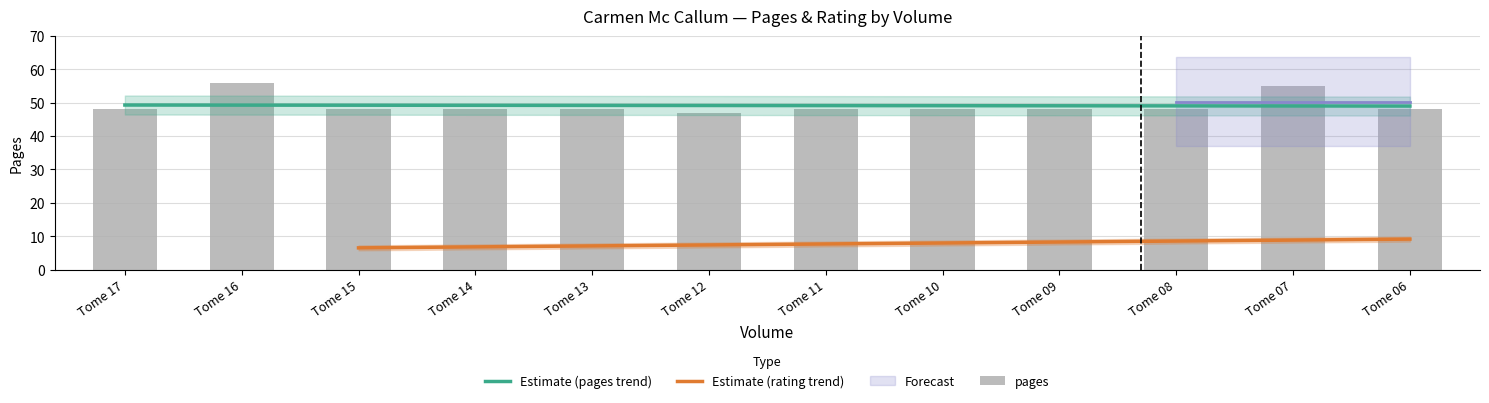

What is the difference between the second highest and second lowest values?

7